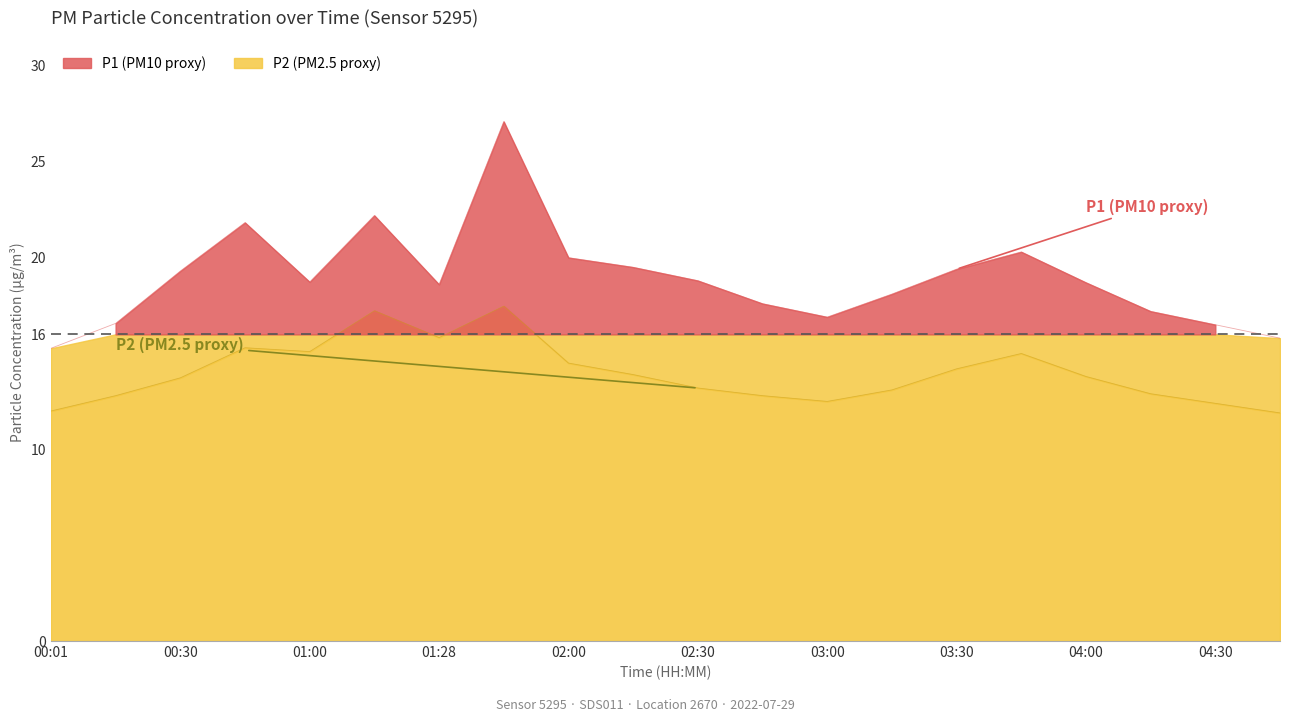

How many lines are shown in the chart?

2